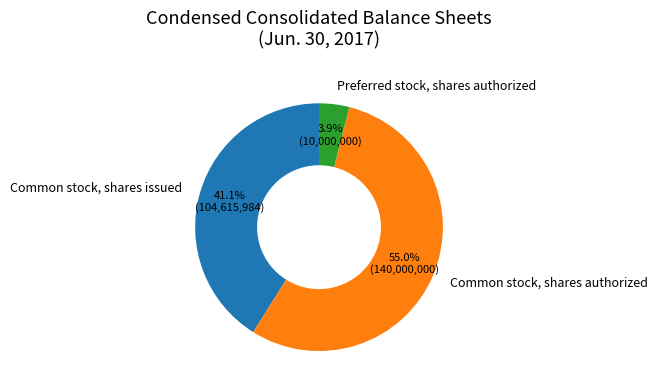

To the nearest percent, what portion does Common stock, shares issued represent?

41%